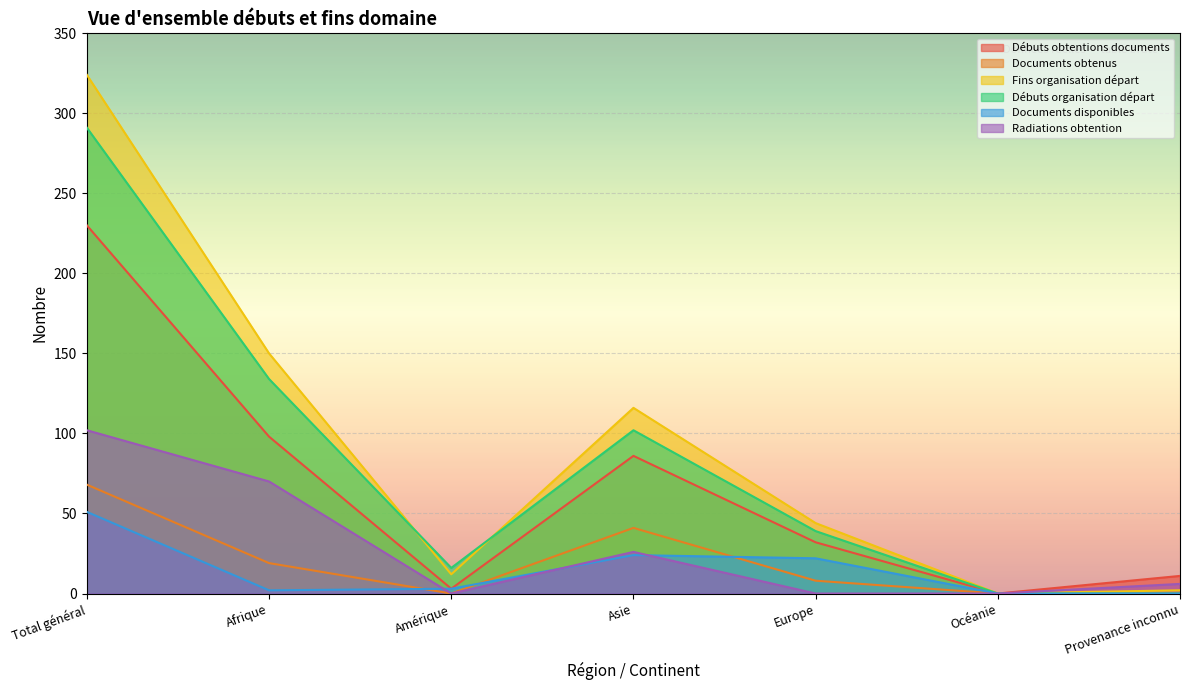

What is the greatest value displayed?

324